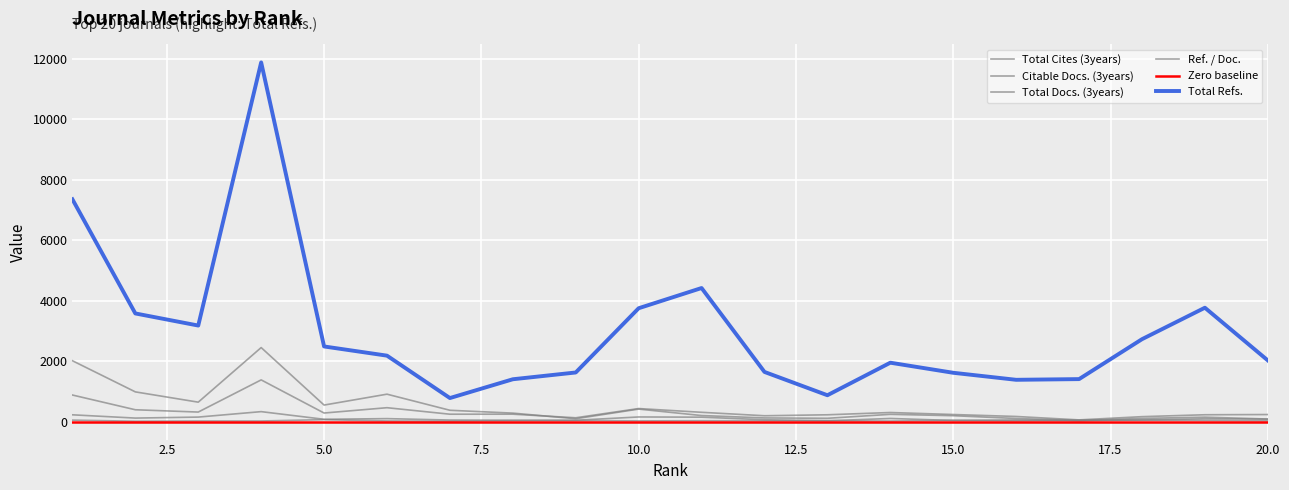

What is the average value of the Ref. / Doc. series?

31.6